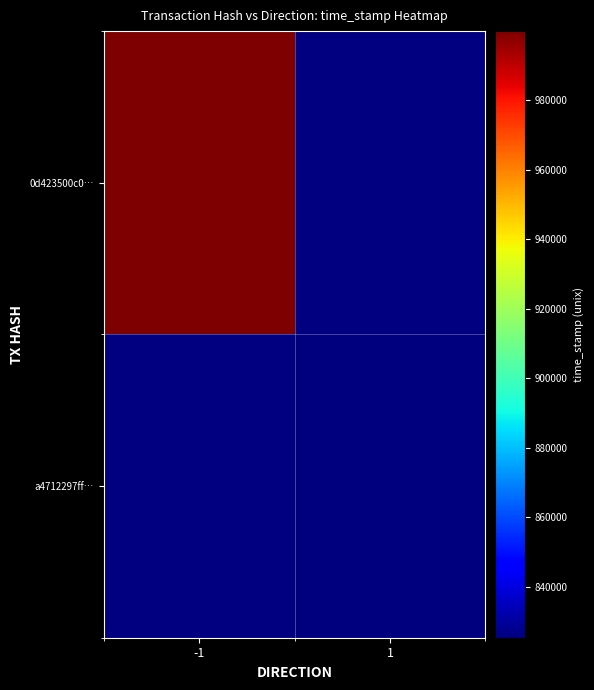

Which series has the largest total across all categories?

0d423500c0…